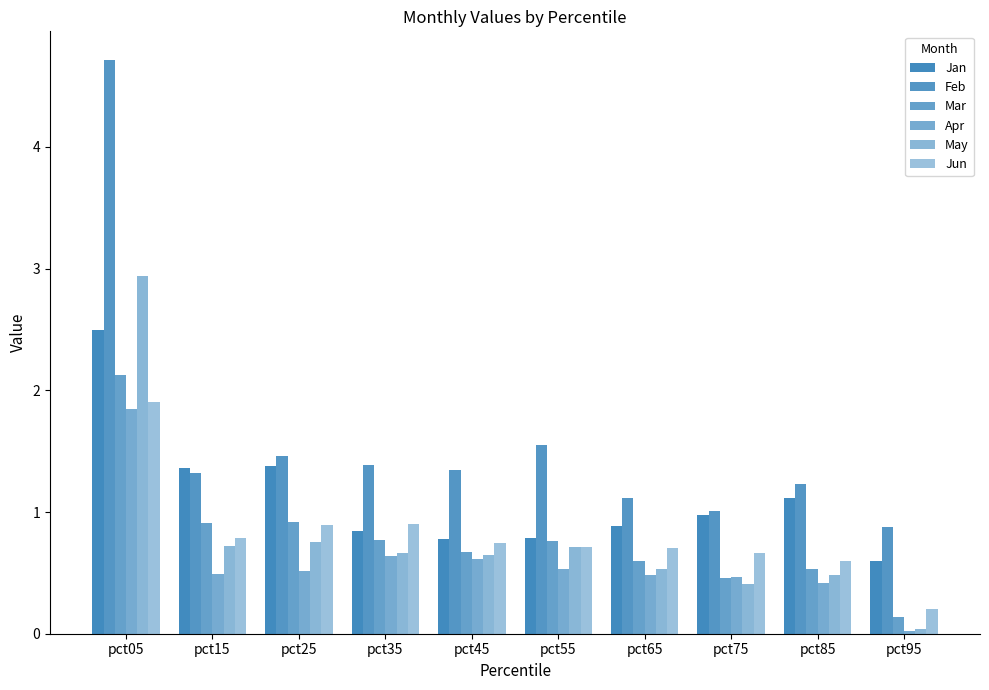

Which category has the lowest value in the May series?

pct95